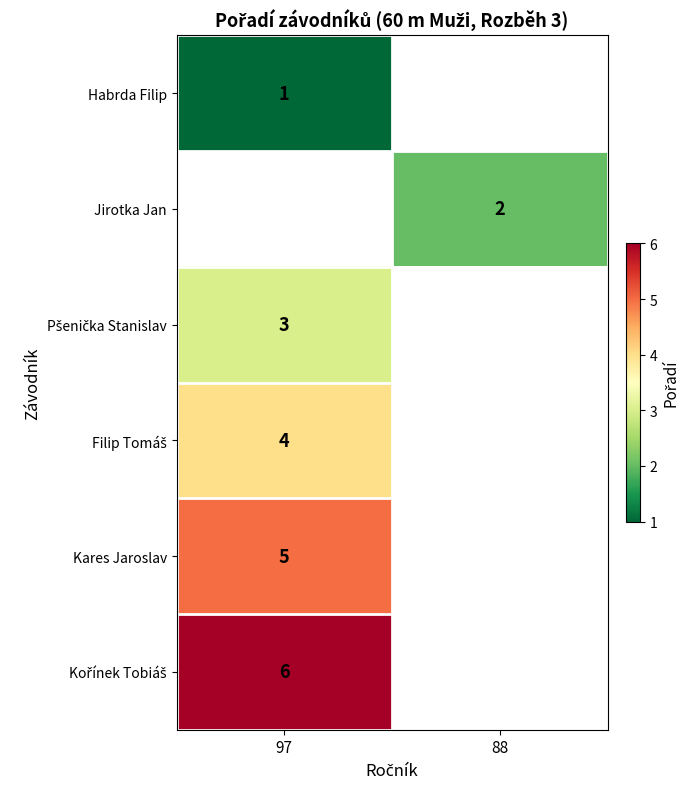

What is the difference between the highest and lowest values at 97?

5.0